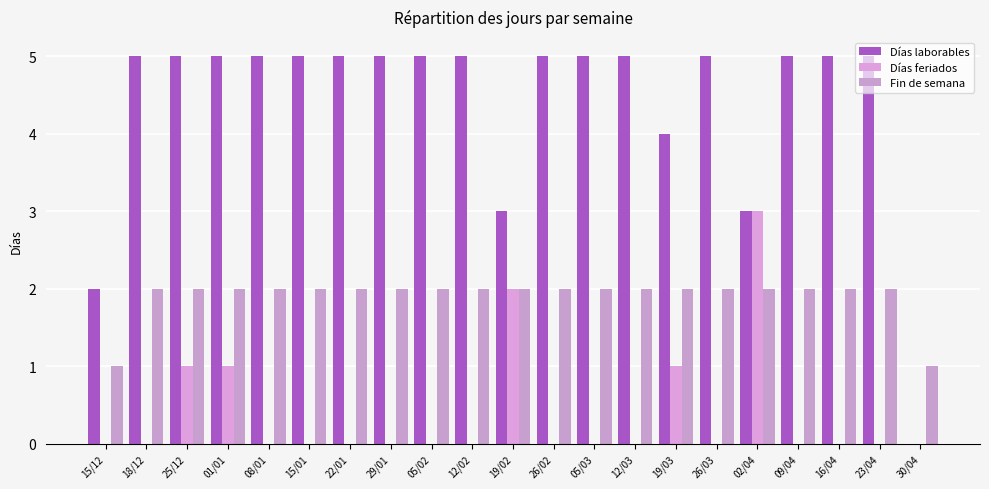

What is the label of the 9th bar from the right?

05/03